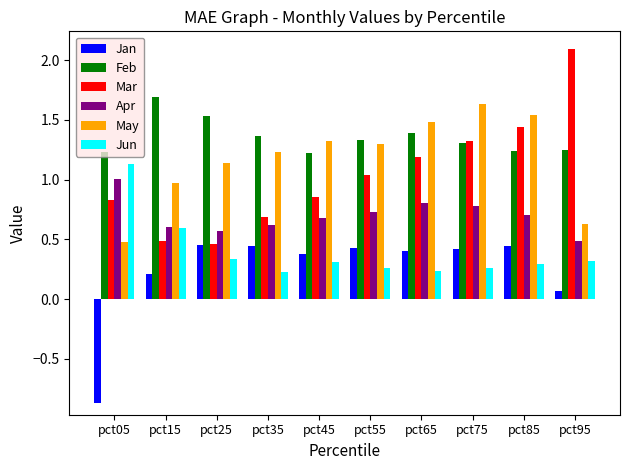

What is the sum of all Mar values?

10.4